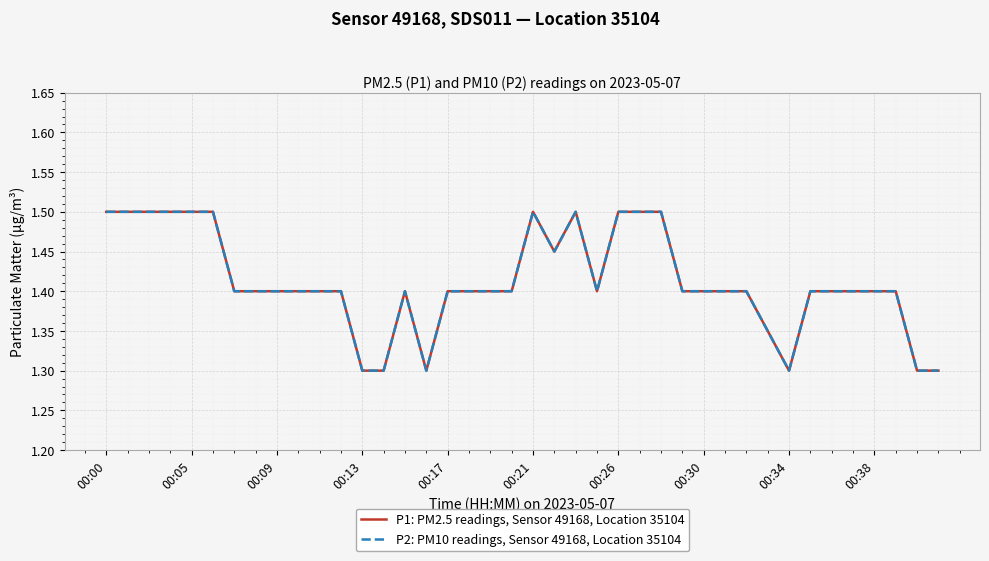

Is this an area chart (filled region under the line)?

No